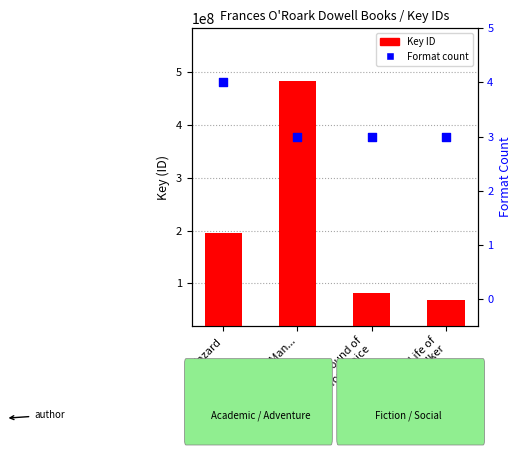

Which series has the largest Y range (max minus min)?

Key (ID)